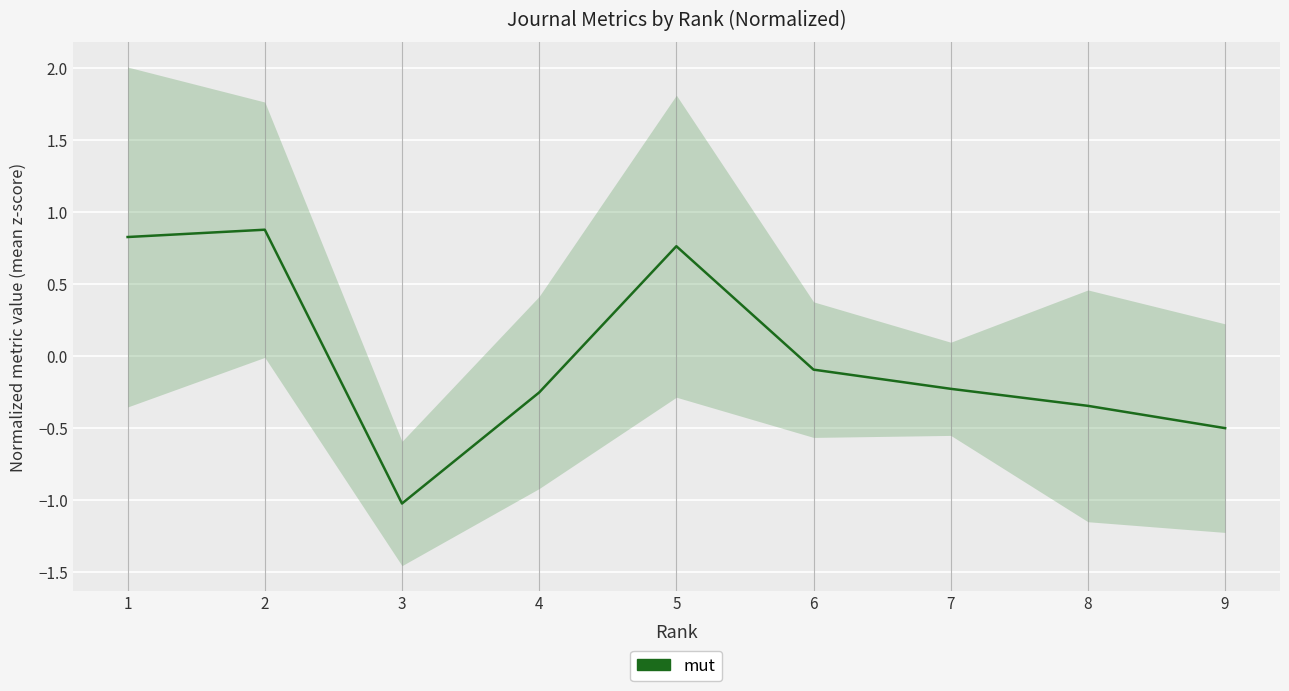

How many lines are shown in the chart?

1